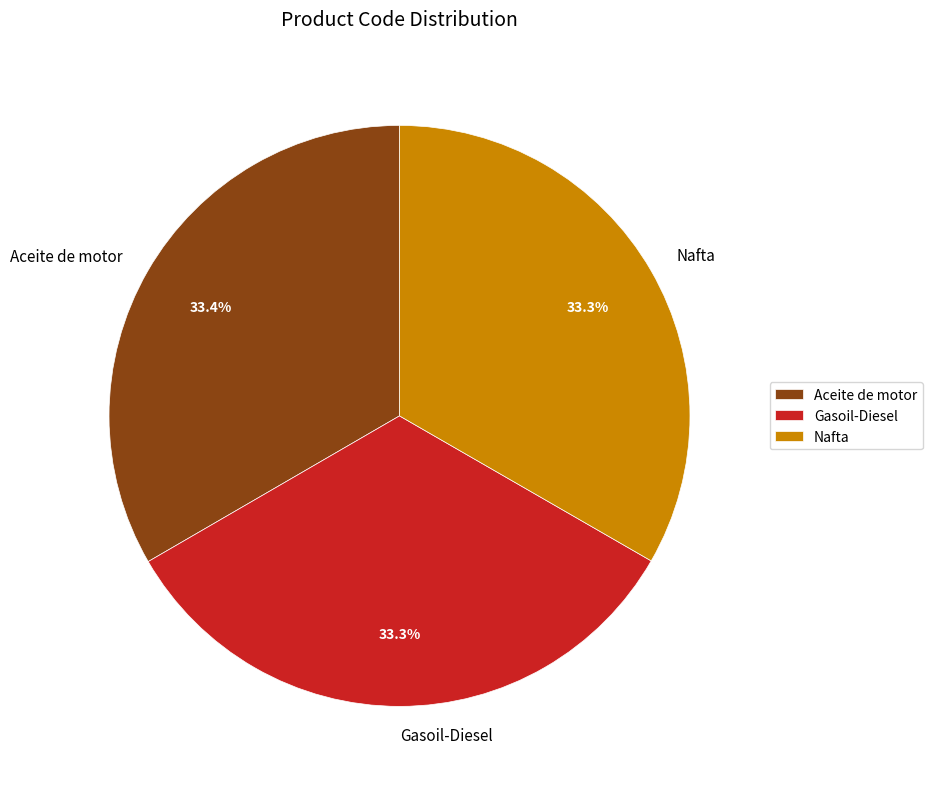

Is it true that Gasoil-Diesel is 46% of the pie?

False